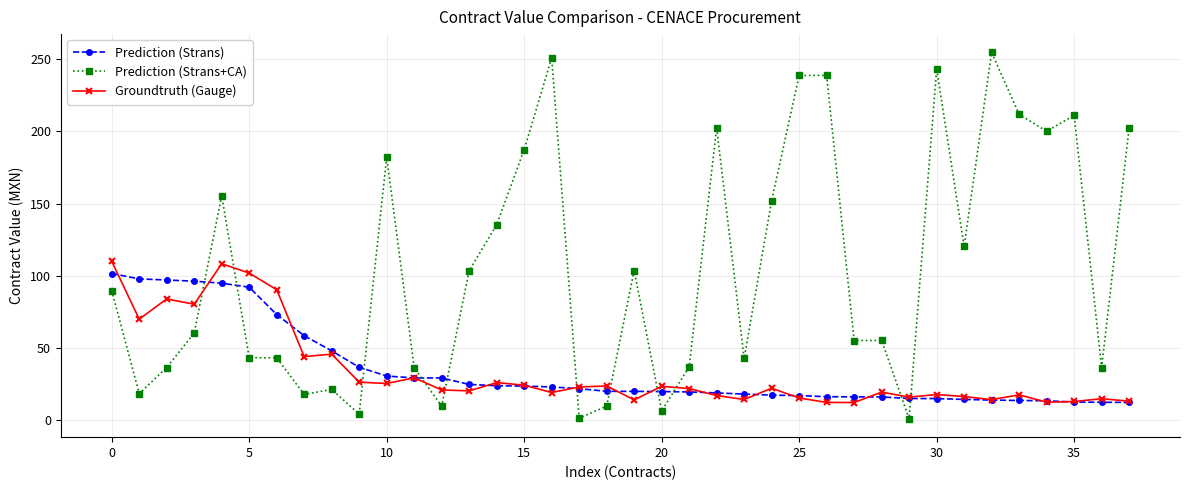

What is the highest value of the Prediction (Strans+CA) series?

254.6